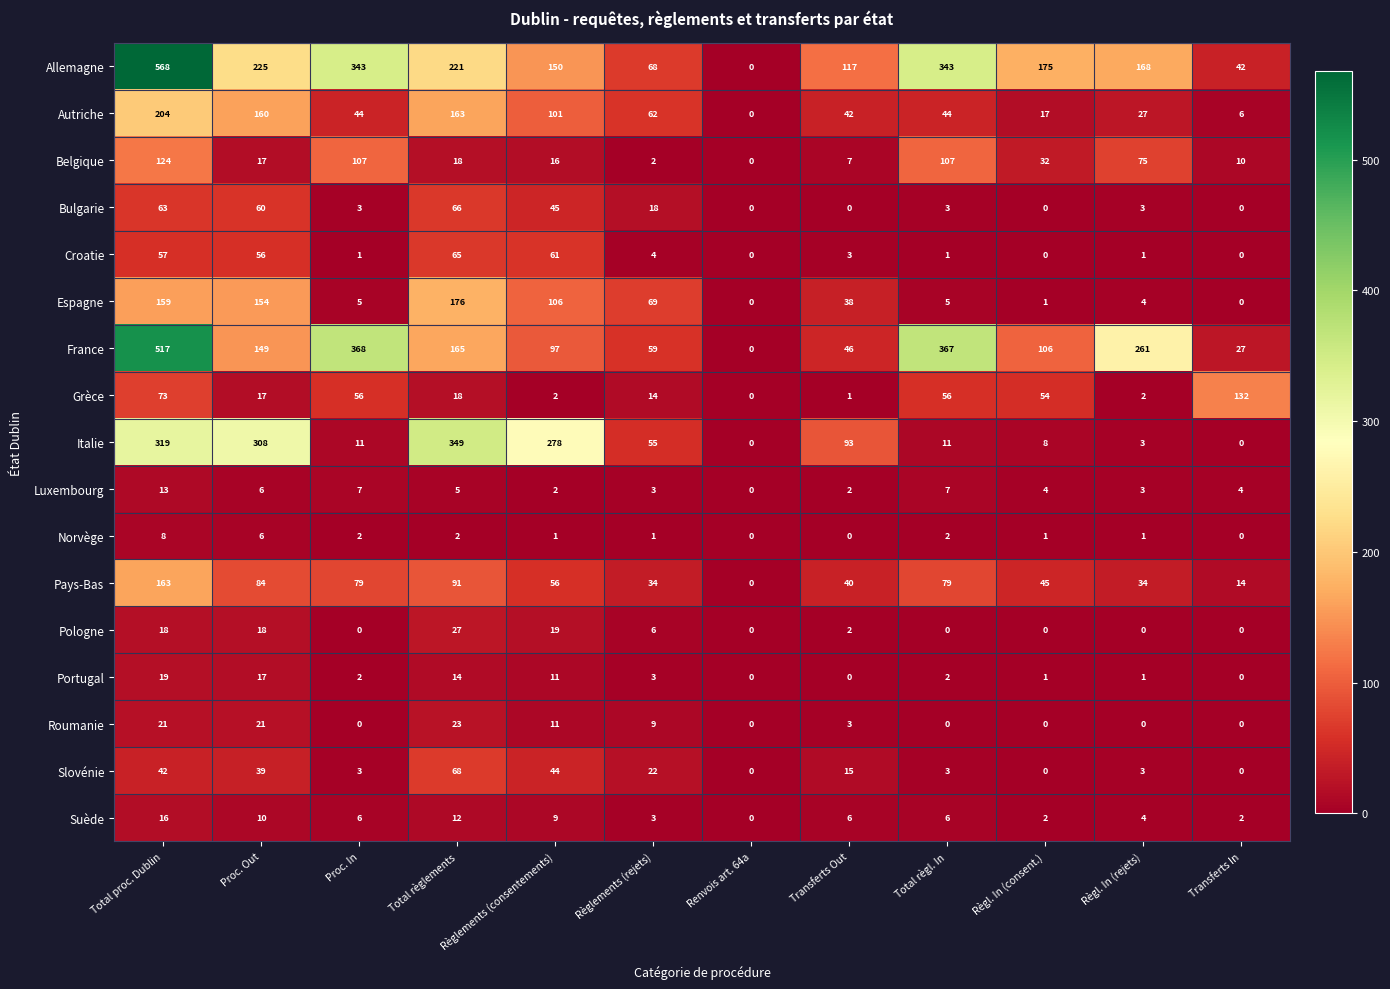

What is the sum of all Bulgarie values?

261